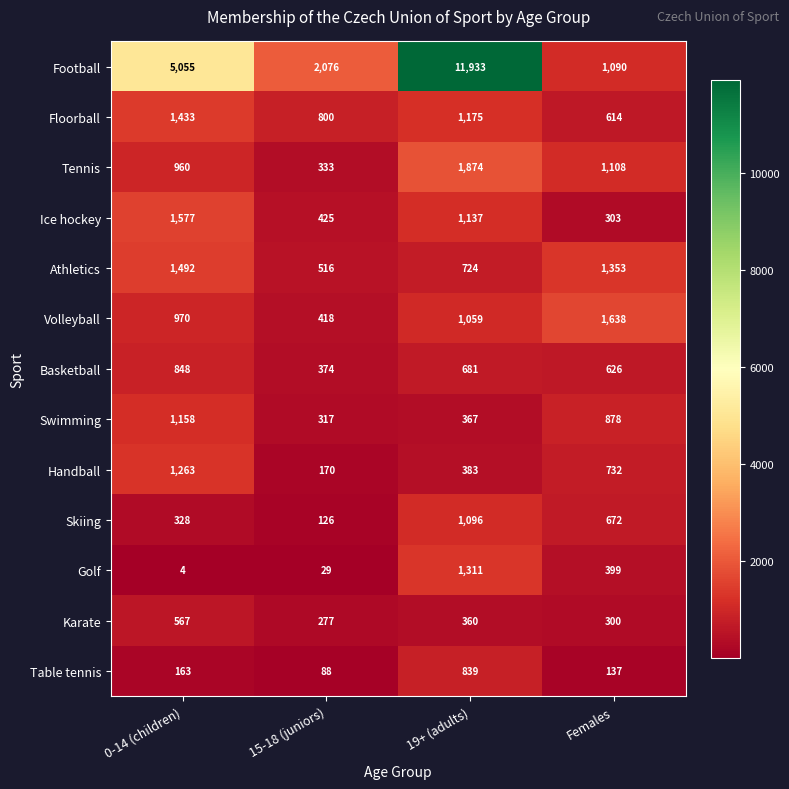

List the series in order of their peak value, lowest first.

Karate, Table tennis, Basketball, Skiing, Swimming, Handball, Golf, Floorball, Athletics, Ice hockey, Volleyball, Tennis, Football